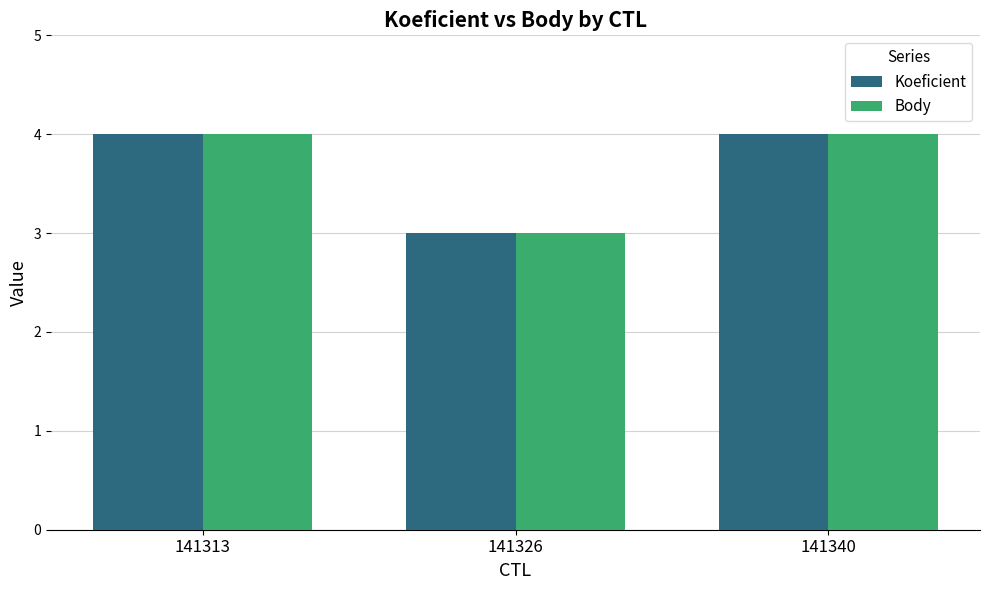

Reading left to right, transcribe all the data shown in this chart.

Koeficient: 141313=4	141326=3	141340=4
Body: 141313=4	141326=3	141340=4